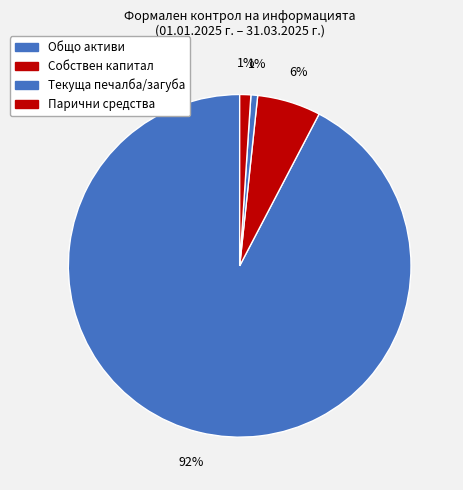

True or false: Общо активи accounts for 93% of the total.

False